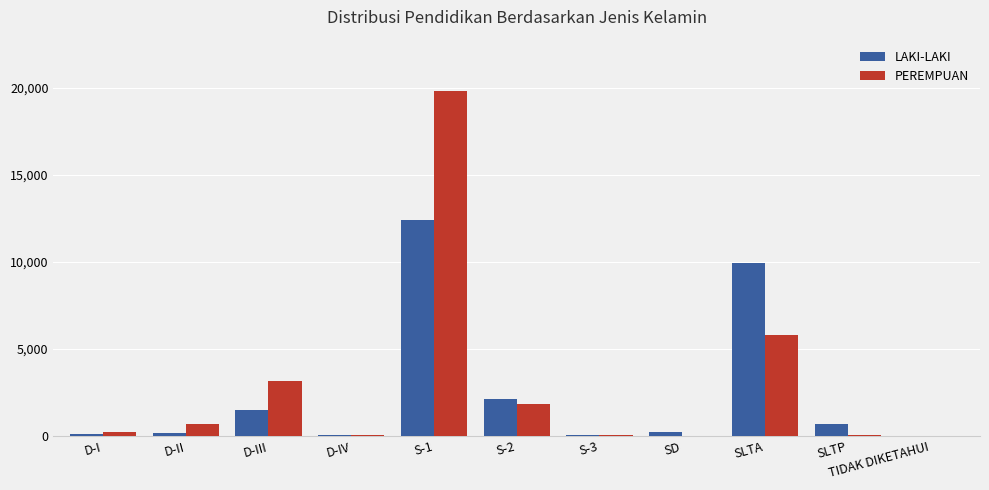

What is the greatest value displayed?

19795